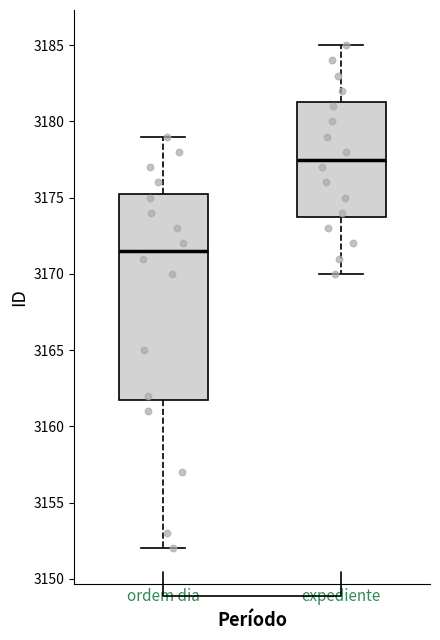

Which box's median line is the lowest?

ordem dia